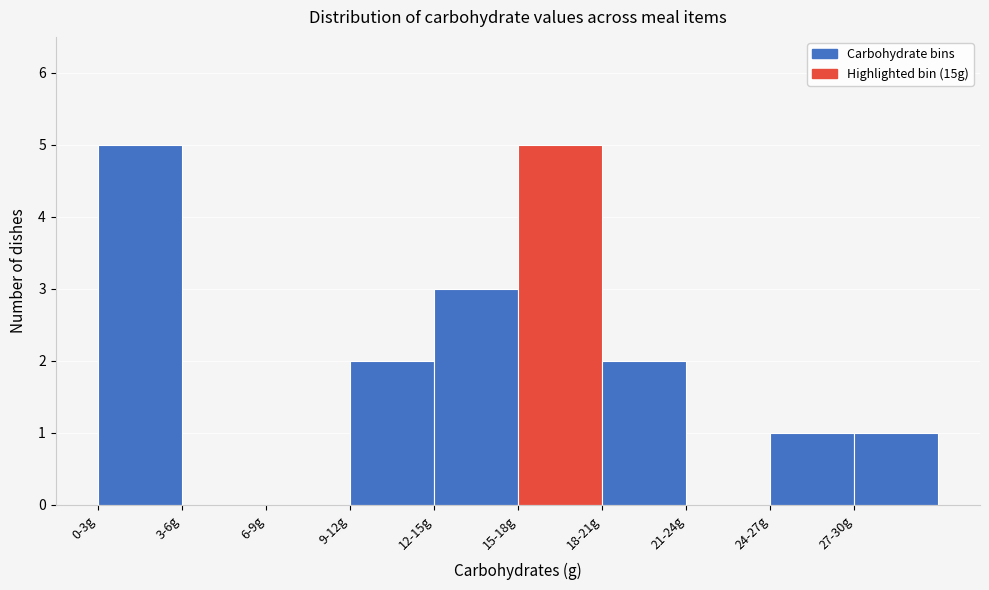

Reading left to right, transcribe all the data shown in this chart.

0-3g=5	3-6g=0	6-9g=0	9-12g=2	12-15g=3	15-18g=5	18-21g=2	21-24g=0	24-27g=1	27-30g=1